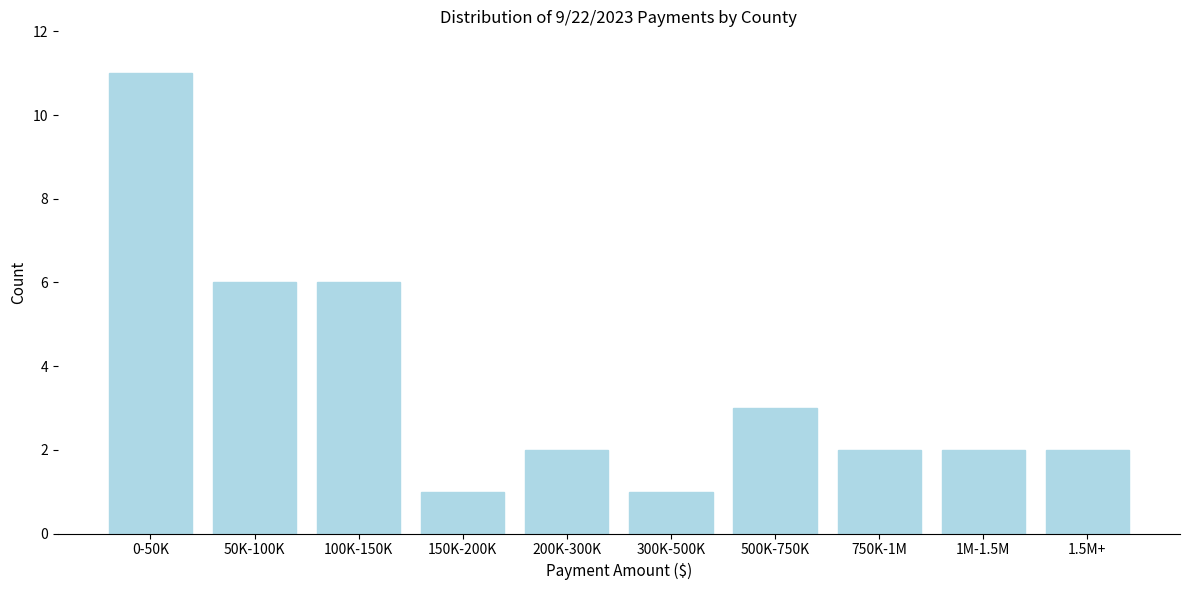

Reading right to left, list all the values displayed in this chart.

1.5M+=2	1M-1.5M=2	750K-1M=2	500K-750K=3	300K-500K=1	200K-300K=2	150K-200K=1	100K-150K=6	50K-100K=6	0-50K=11